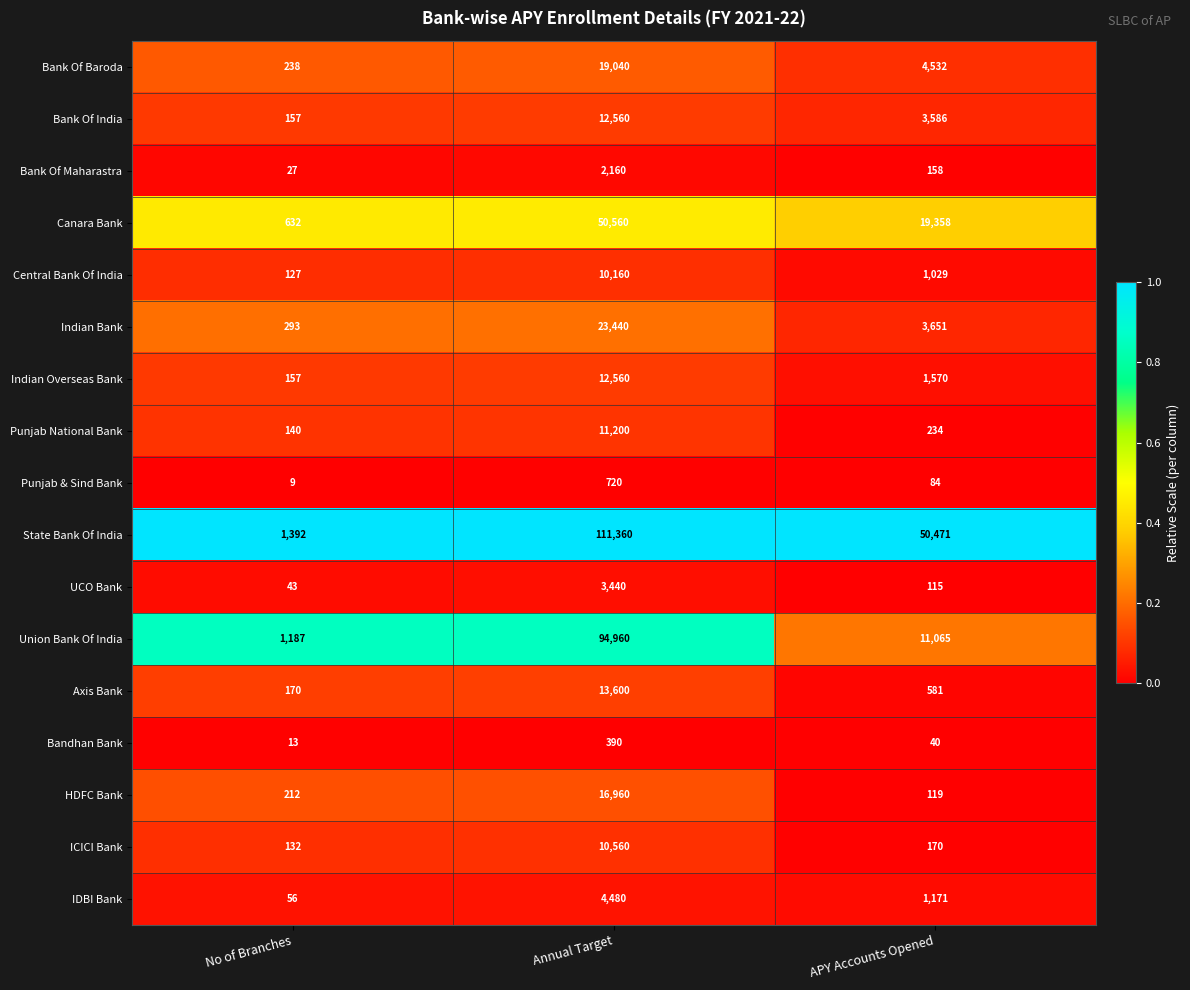

Is the value of HDFC Bank at No of Branches greater than the value of Bank Of Baroda at Annual Target?

No